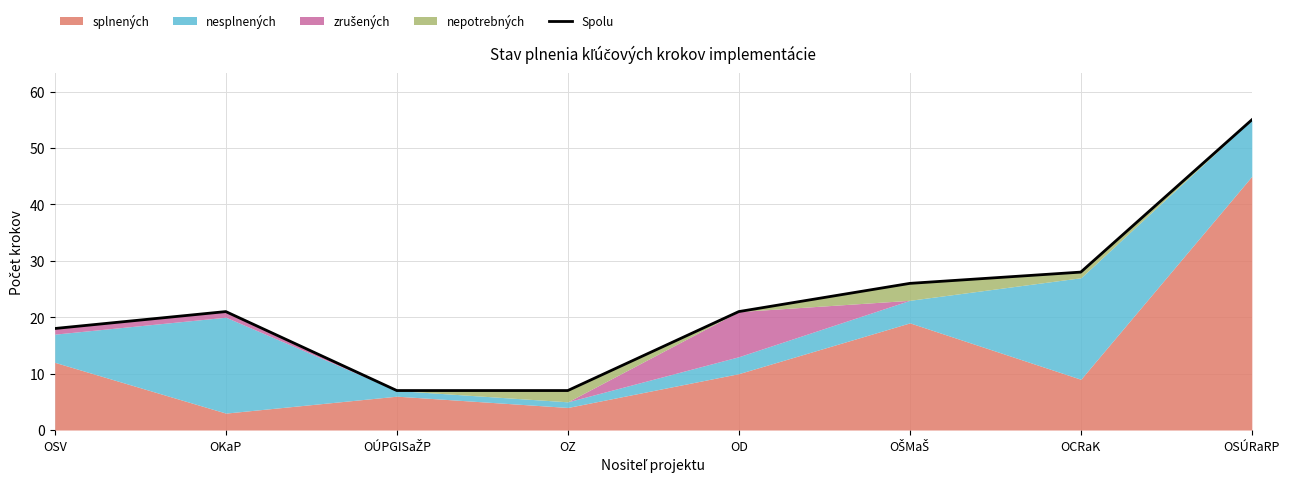

Read the value at OSÚRaRP, to the nearest 5.

55